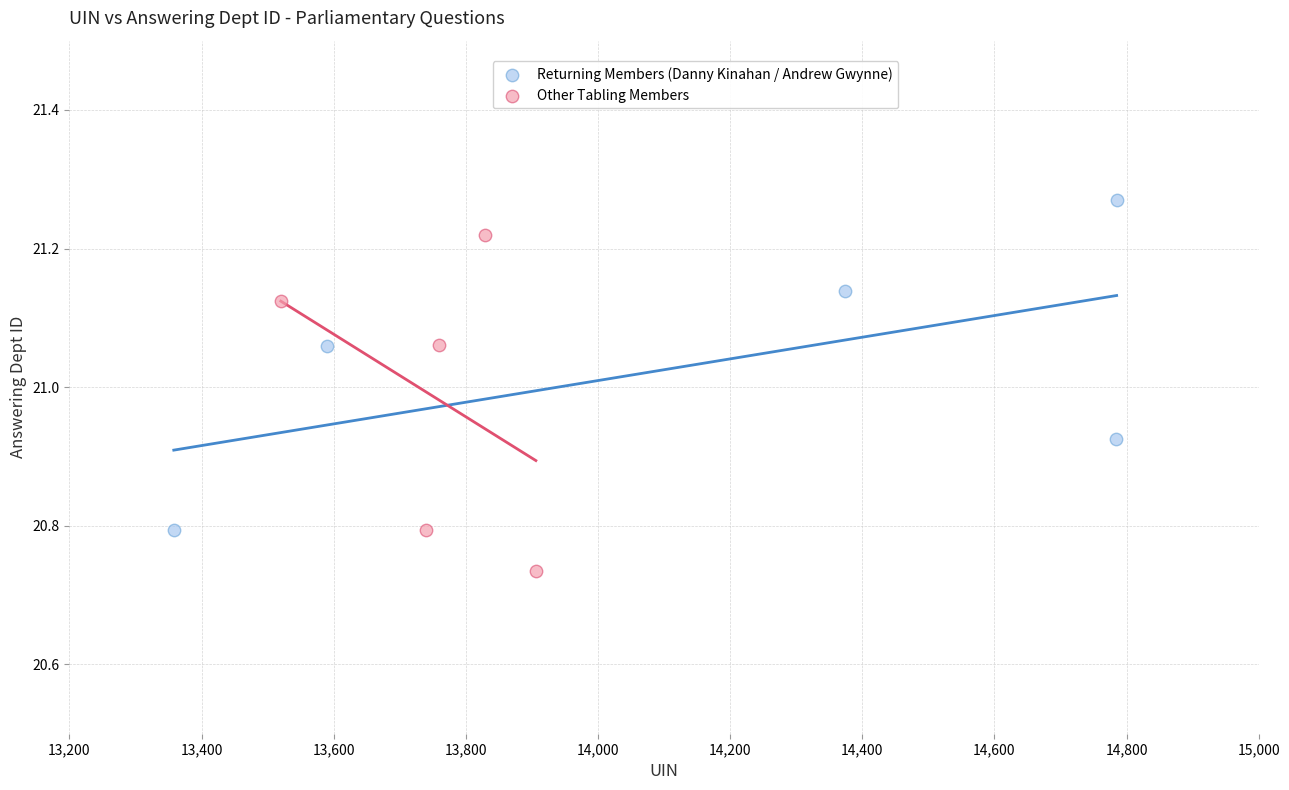

Which series contains the highest Y value?

Returning Members (Danny Kinahan / Andrew Gwynne)